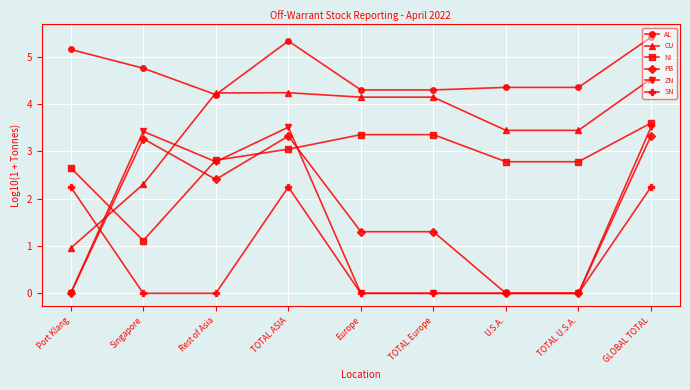

Between which two adjacent categories do CU and PB first intersect?

Port Klang and Singapore